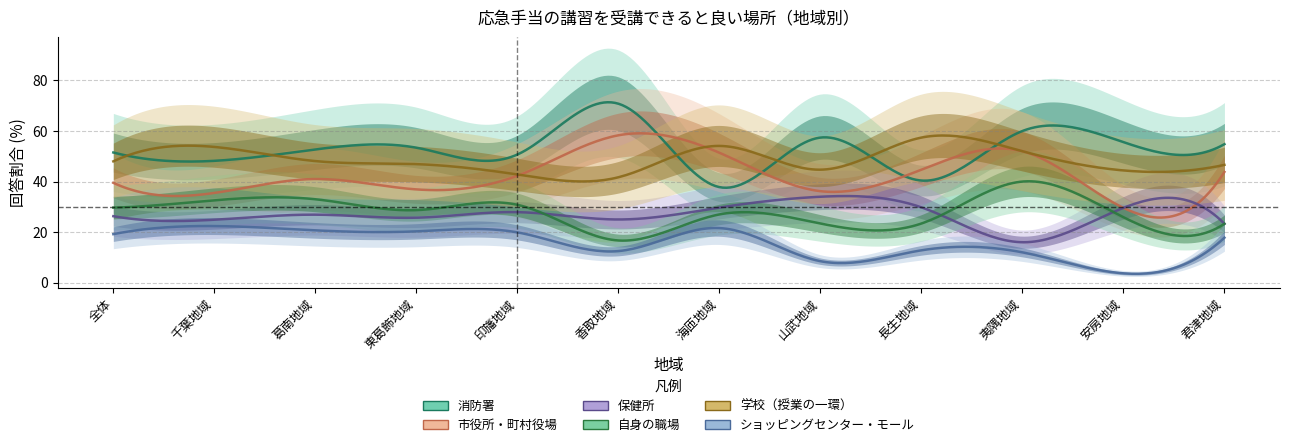

How many lines are shown in the chart?

6